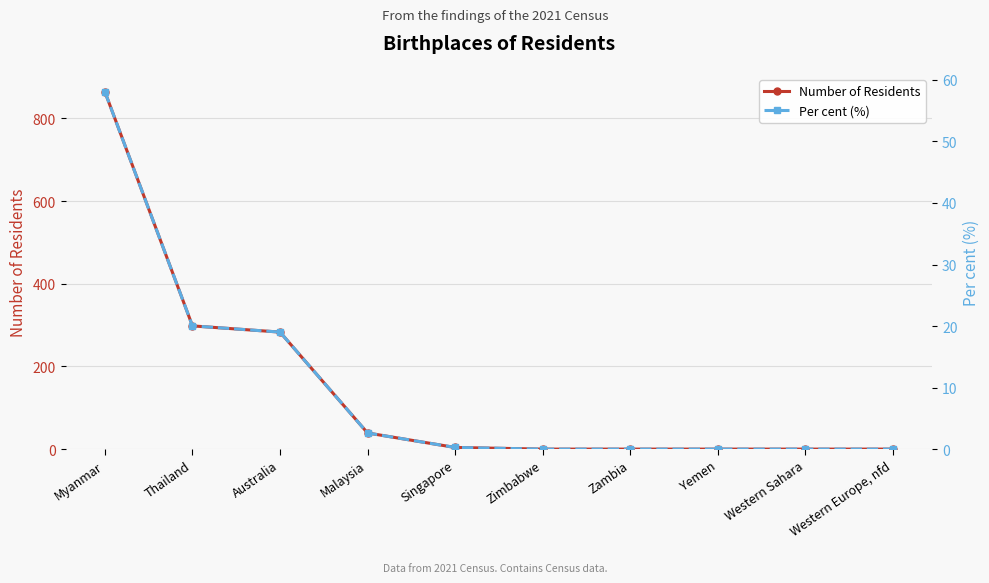

At which category is the sum across all series the highest?

Myanmar